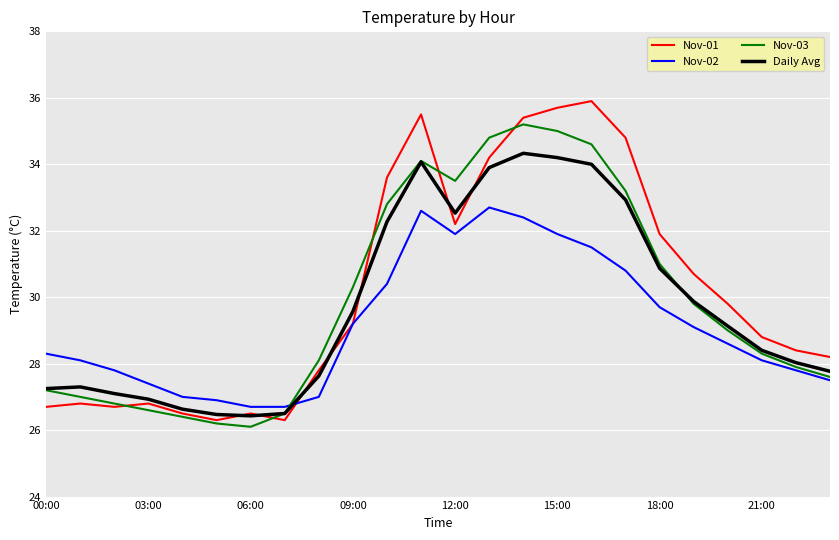

What is the highest value of the Nov-03 series?

35.2